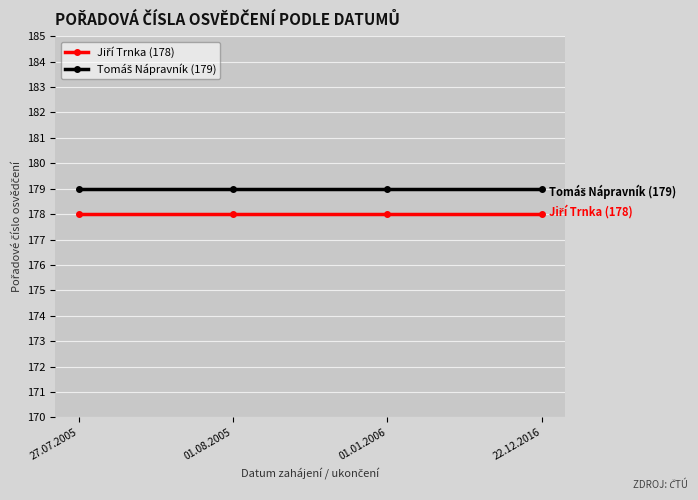

What is the total value across all series at 01.08.2005?

357